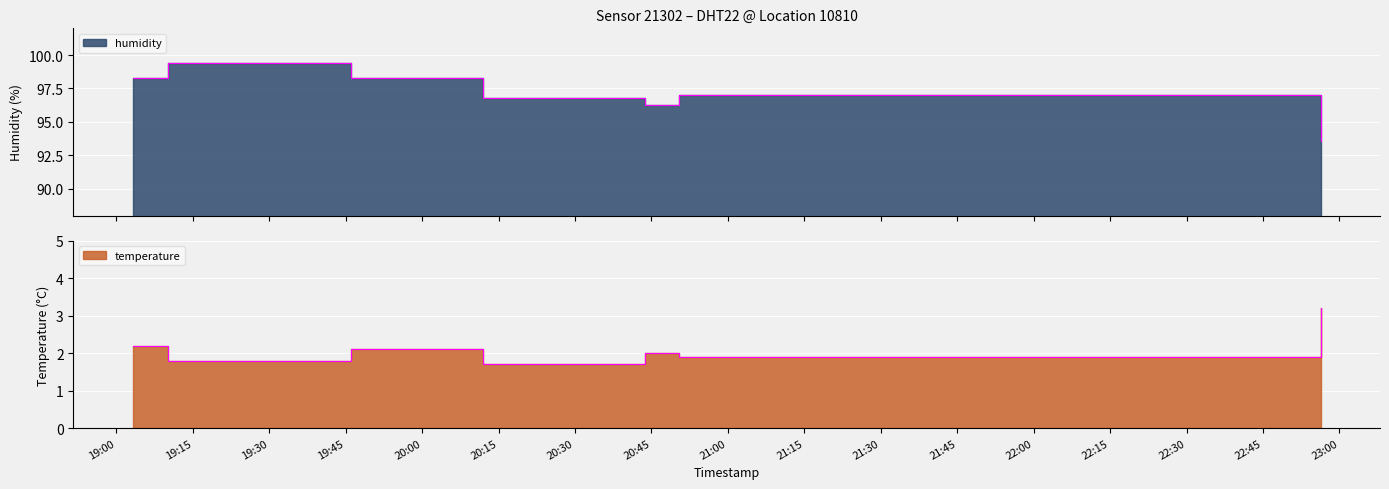

True or false: temperature and humidity intersect in this chart.

False